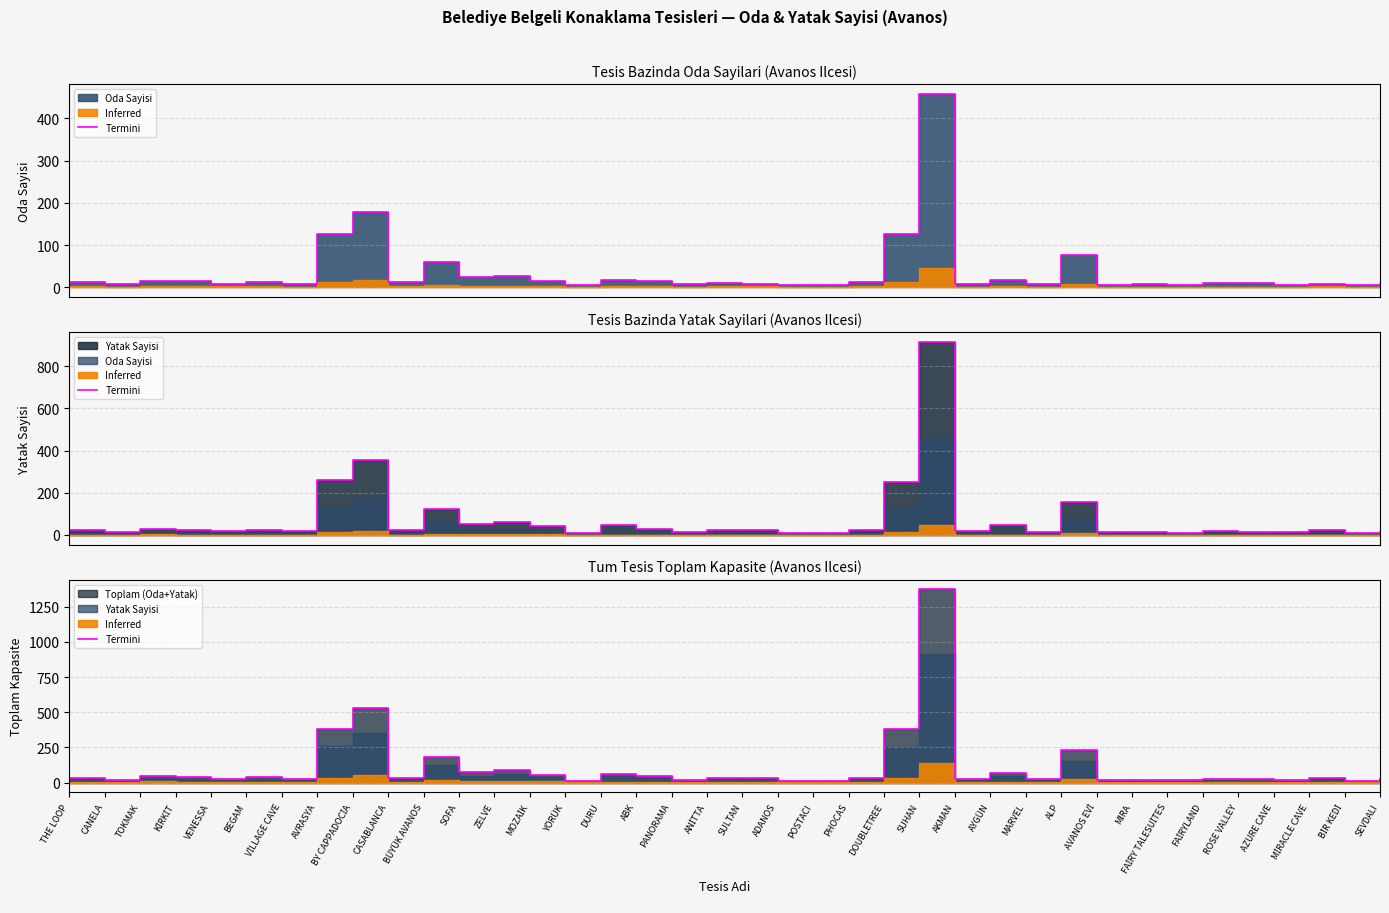

What is the sum of all values?

4156